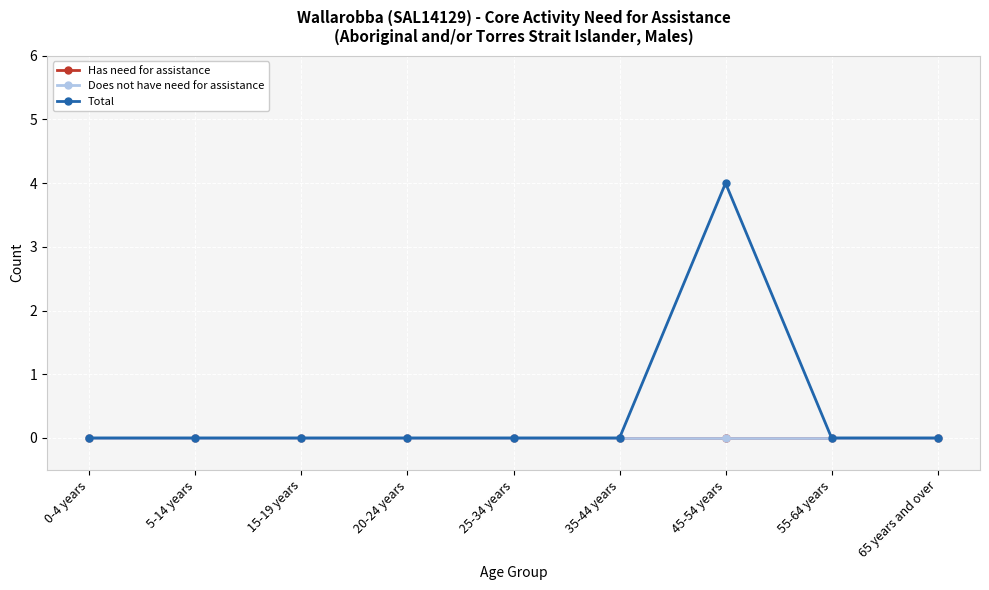

Is the value of Has need for assistance at 55-64 years greater than the value of Total at 65 years and over?

No